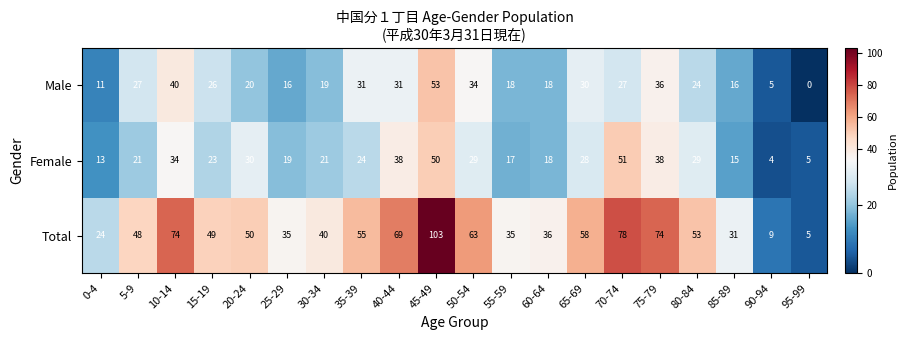

At which category is the sum across all series the highest?

45-49